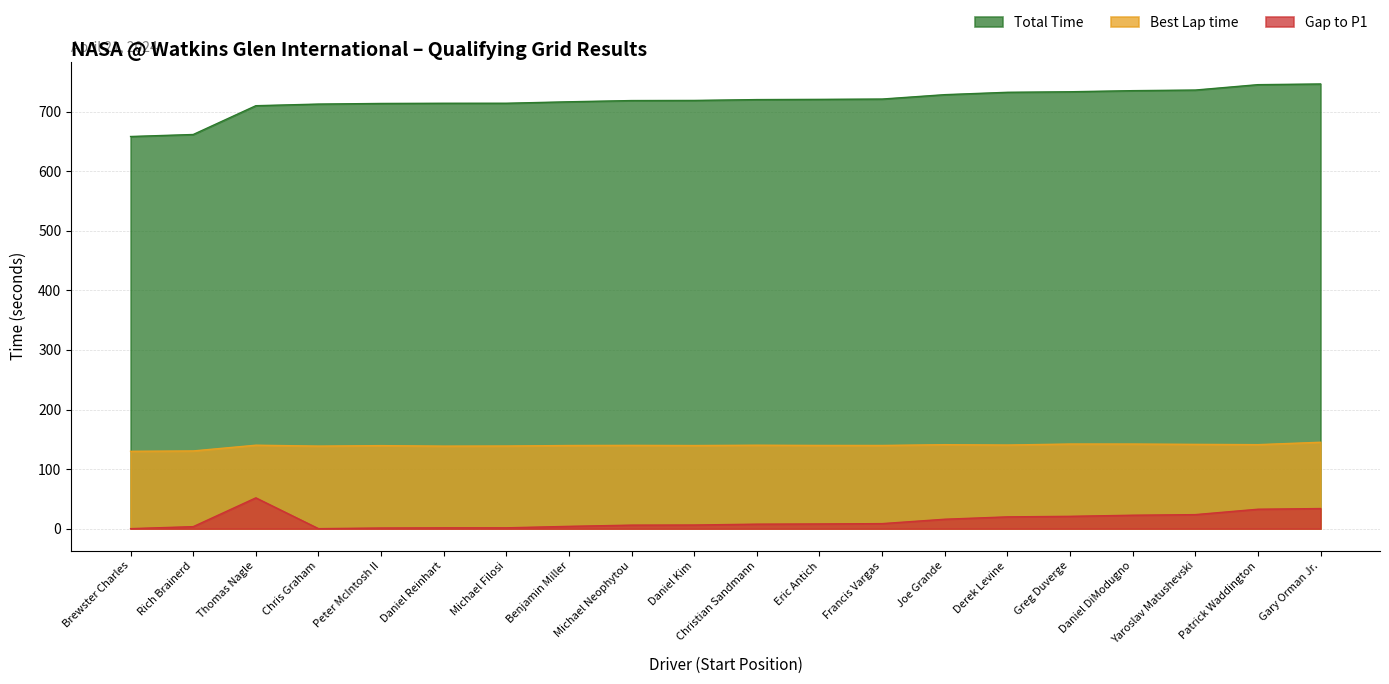

What is the label of the 12th point from the left?

Eric Antich